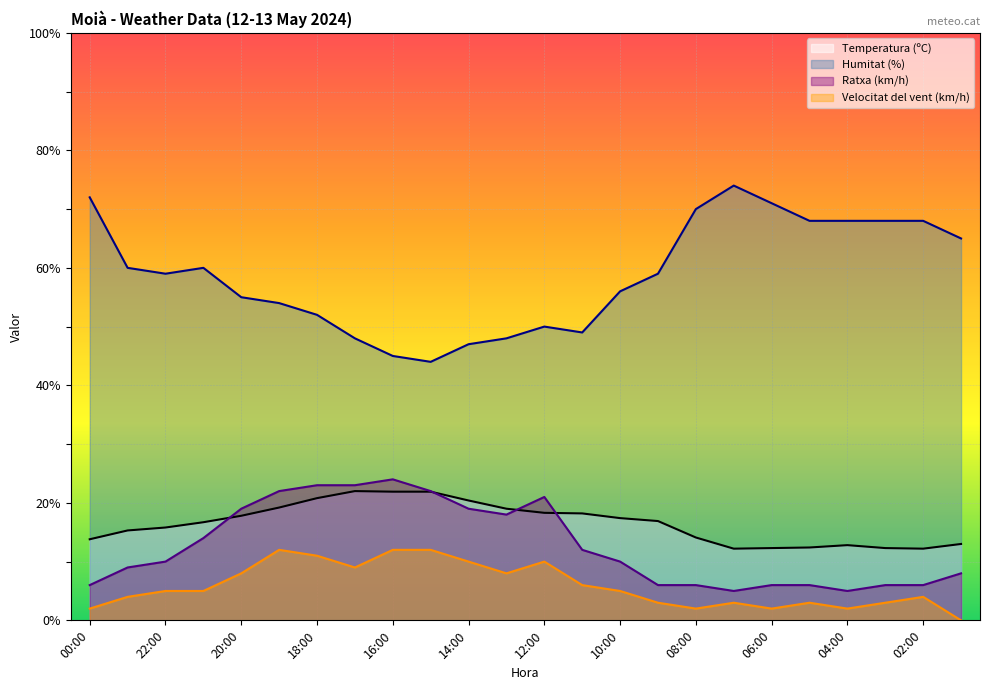

Where is the first local maximum for Velocitat del vent (km/h)?

19:00